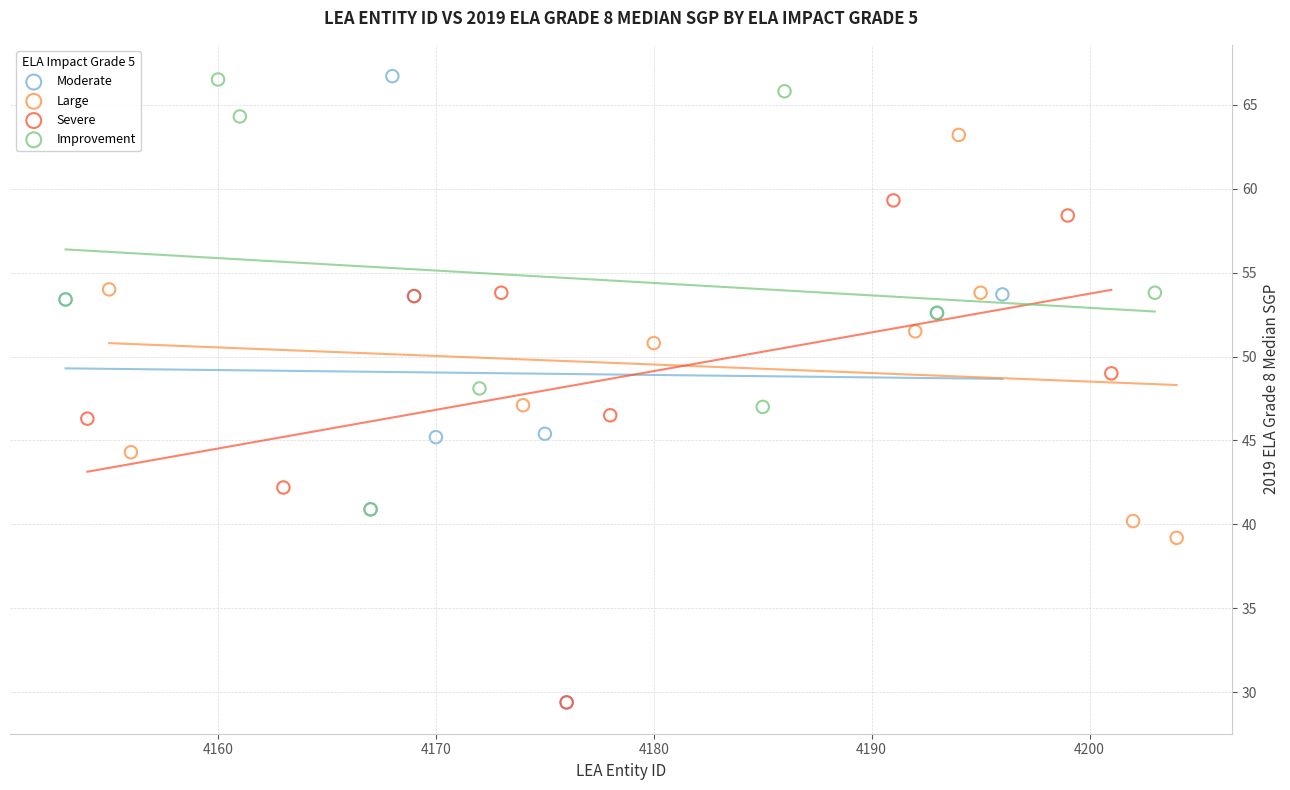

What are all the series names shown in the legend?

Moderate, Large, Severe, Improvement